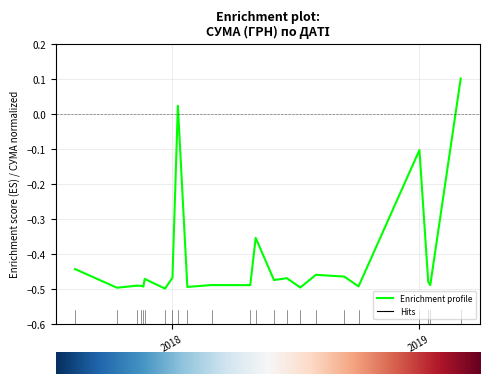

Does the chart have visible grid lines?

Yes